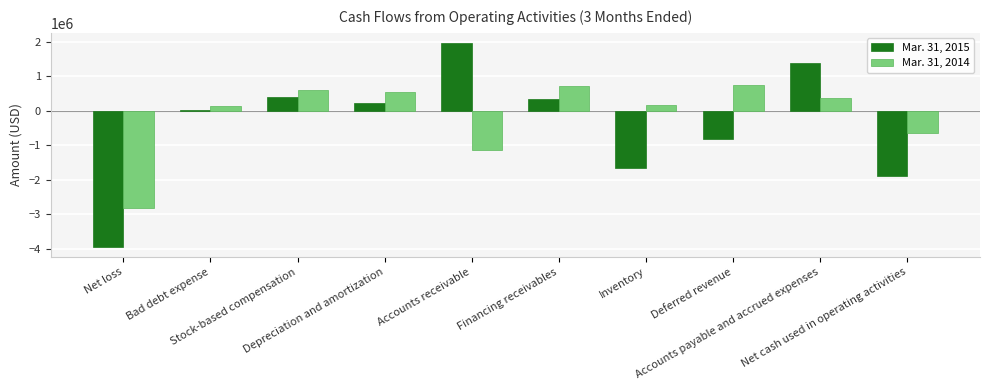

What is the sum of all Mar. 31, 2015 values?

-4008000